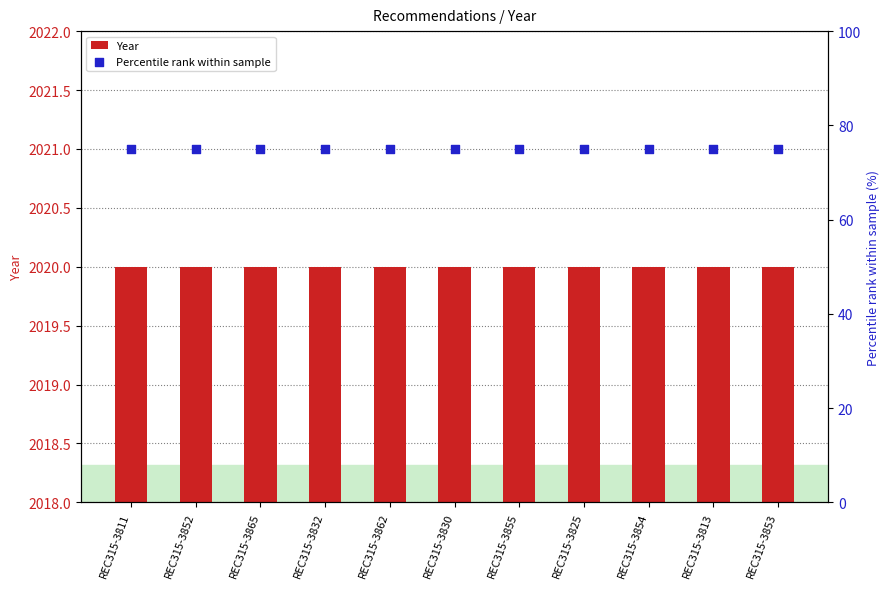

Which series has the largest total across all categories?

Year